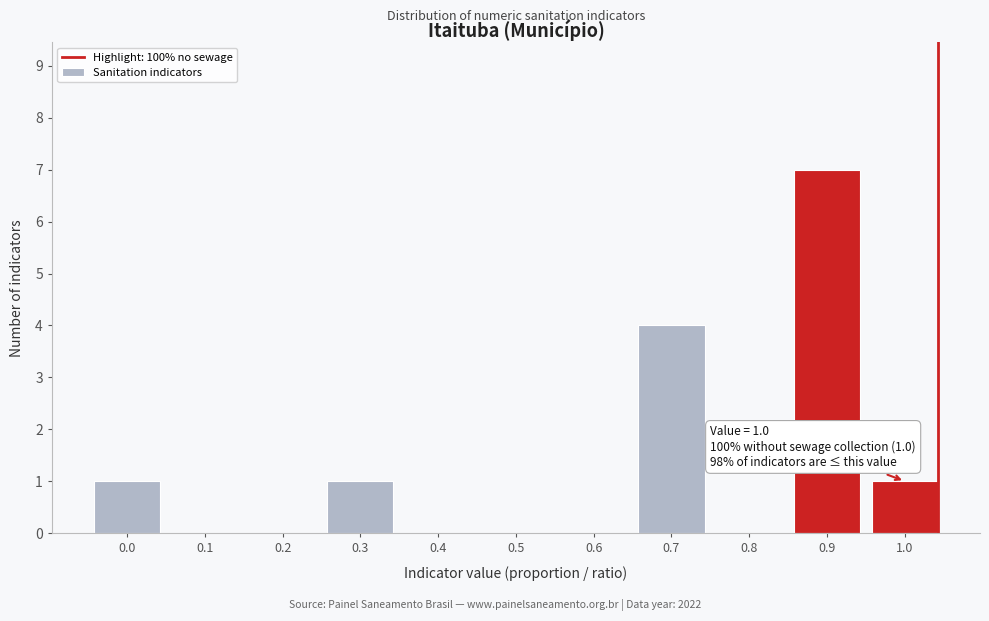

Reading right to left, extract all data points from this chart.

1.0=1	0.9=7	0.8=0	0.7=4	0.6=0	0.5=0	0.4=0	0.3=1	0.2=0	0.1=0	0.0=1